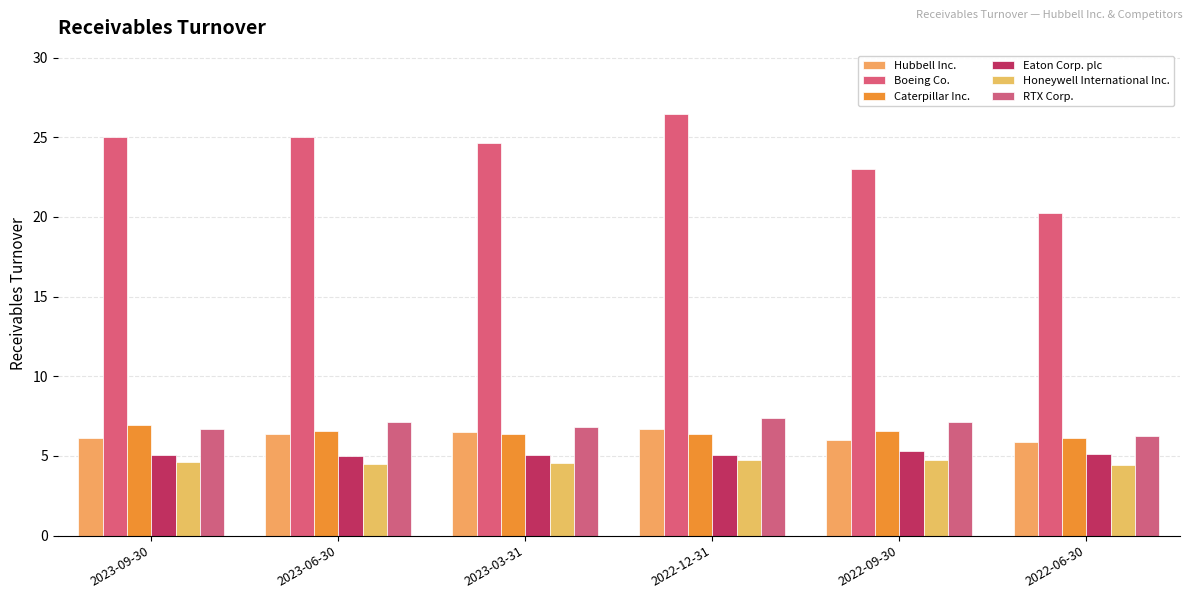

How many groups of bars are there?

6